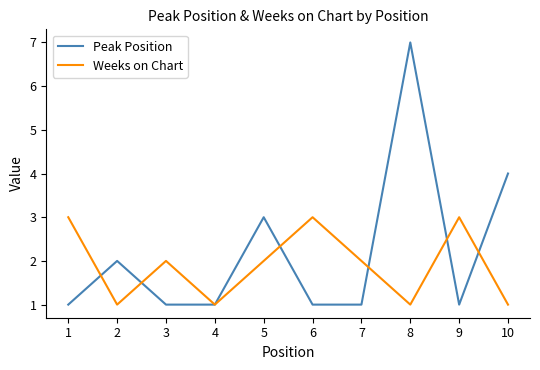

Reading left to right, transcribe all the data shown in this chart.

Peak Position: 1	2	1	1	3	1	1	7	1	4
Weeks on Chart: 3	1	2	1	2	3	2	1	3	1